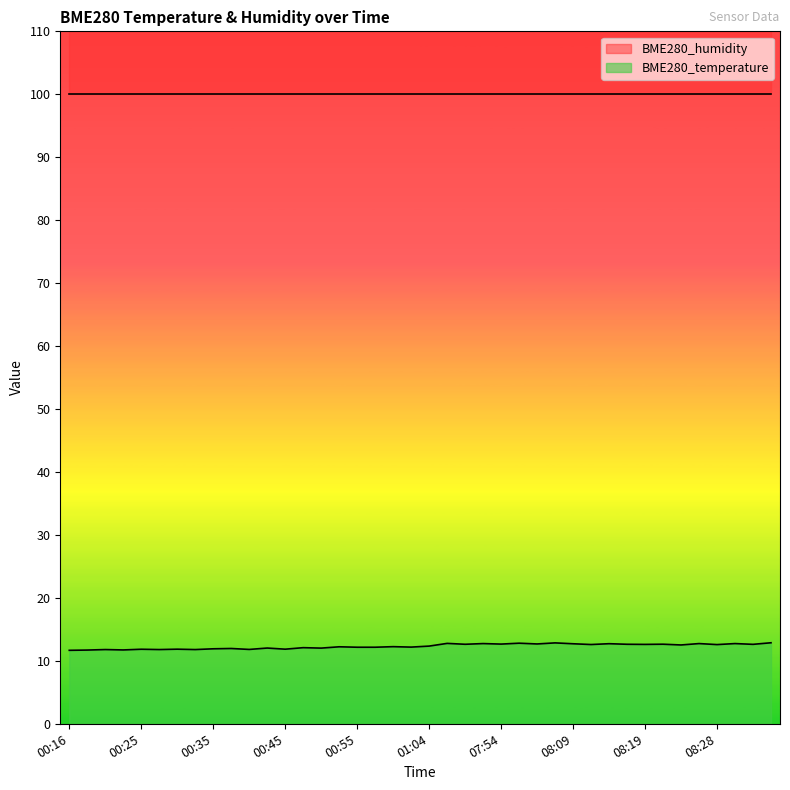

At which category does the chart reach its minimum across all series?

00:16